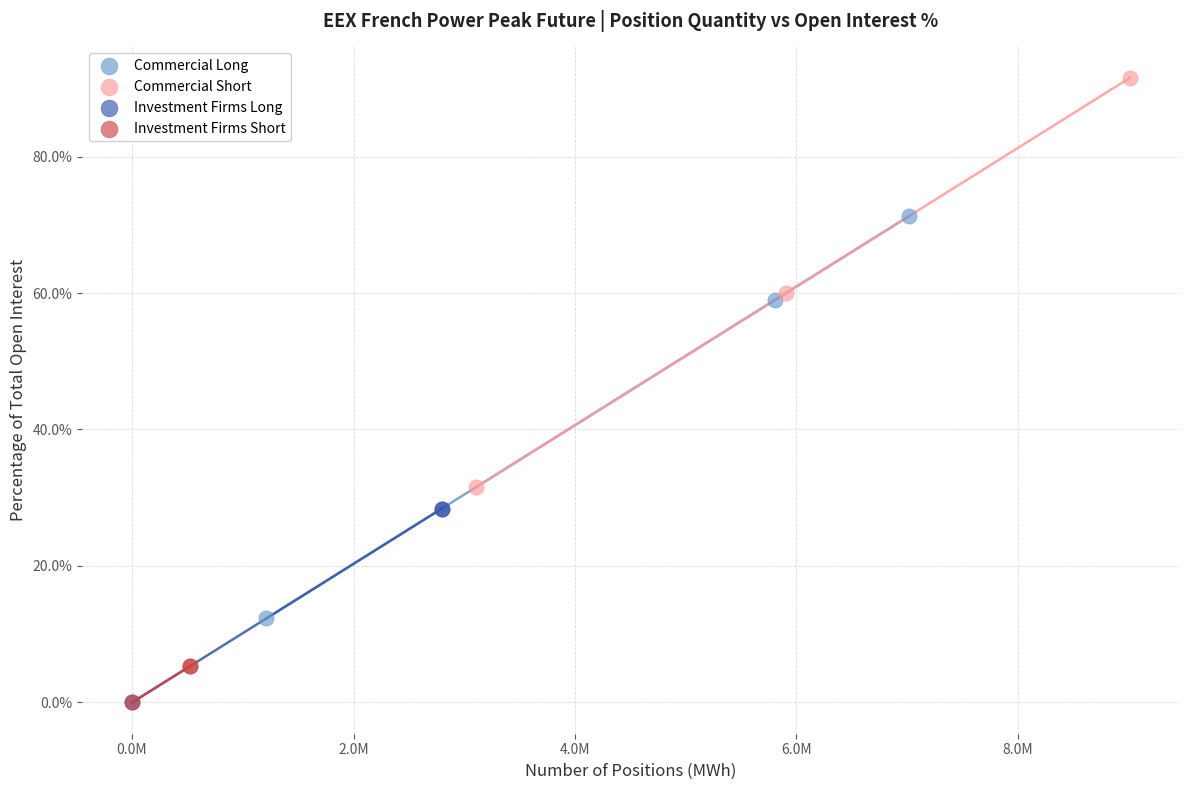

Which series reaches the maximum Y coordinate?

Commercial Short